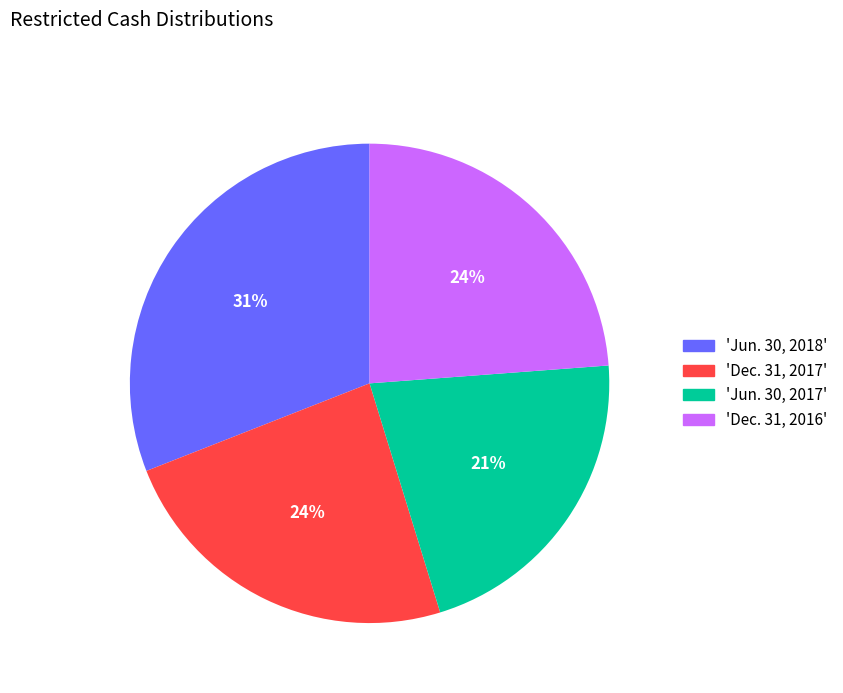

Is it true that 'Dec. 31, 2016' is 24% of the pie?

True